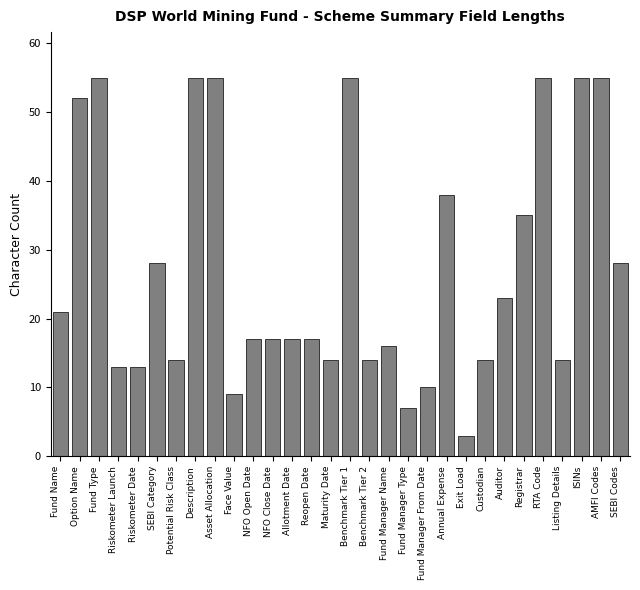

Reading left to right, extract all data points from this chart.

21	52	55	13	13	28	14	55	55	9	17	17	17	17	14	55	14	16	7	10	38	3	14	23	35	55	14	55	55	28